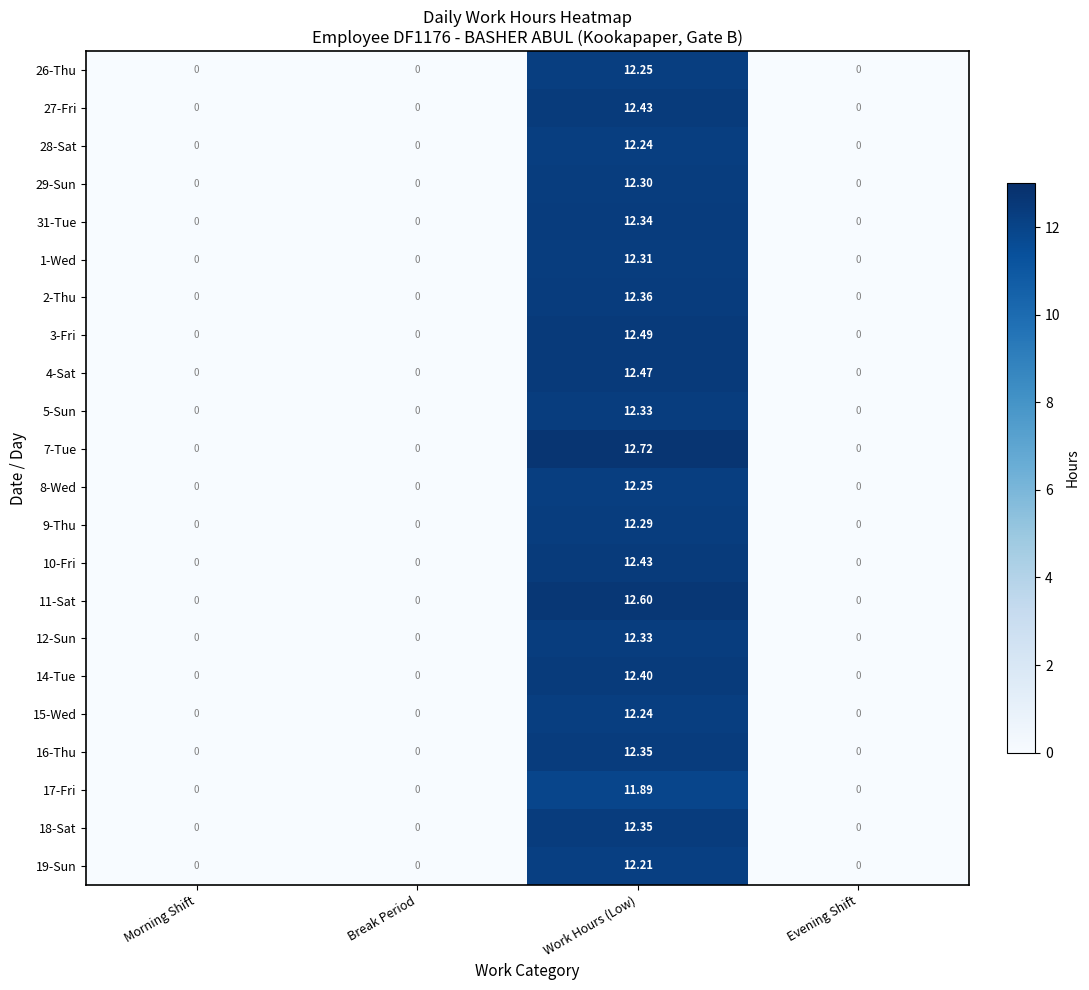

At which category is the sum across all series the highest?

Work Hours (Low)